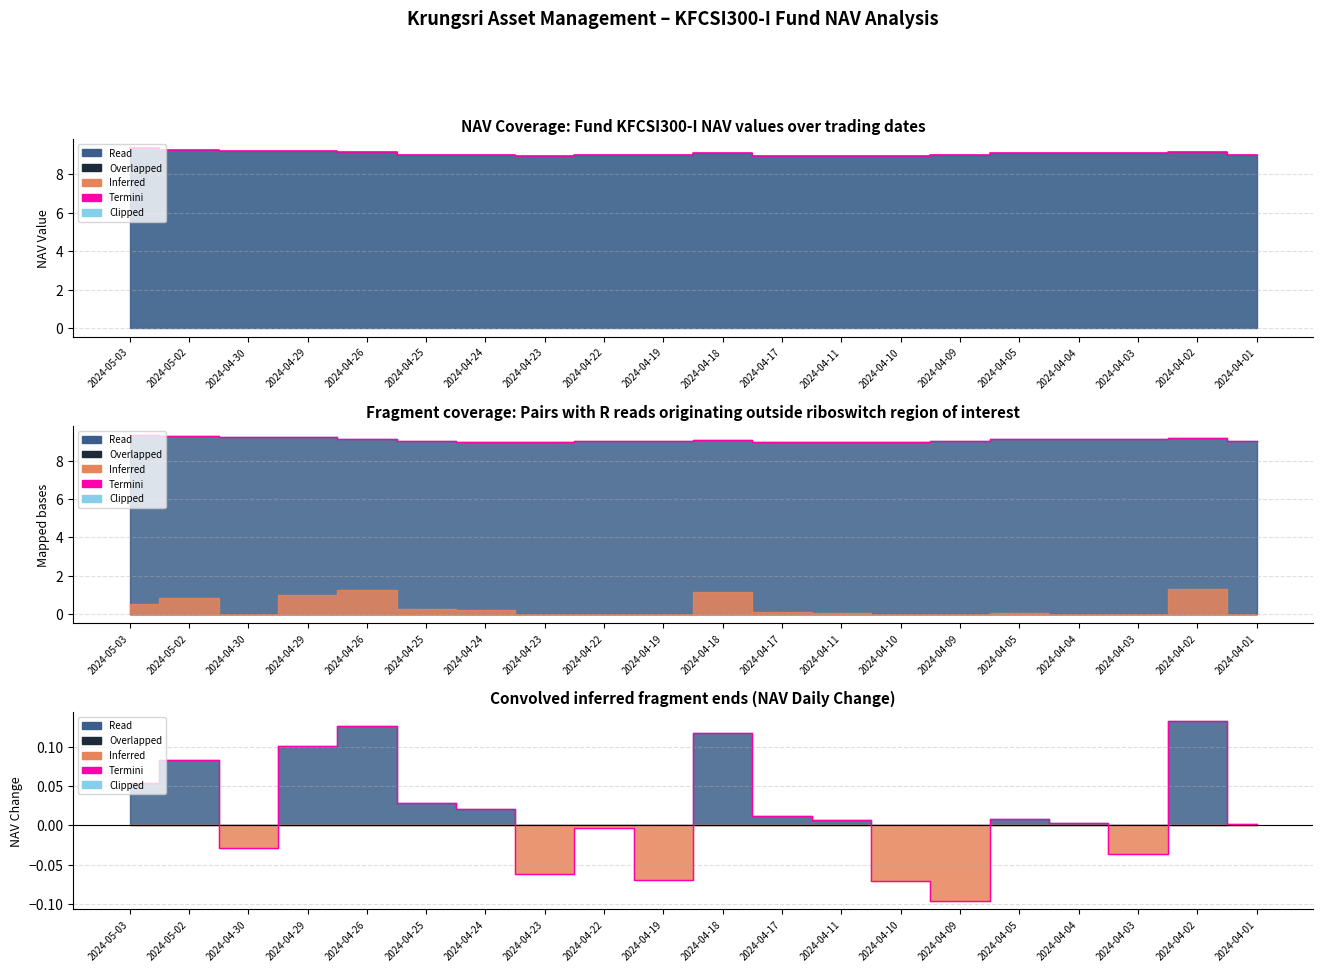

Which label corresponds to the smallest value in the chart?

2024-04-09